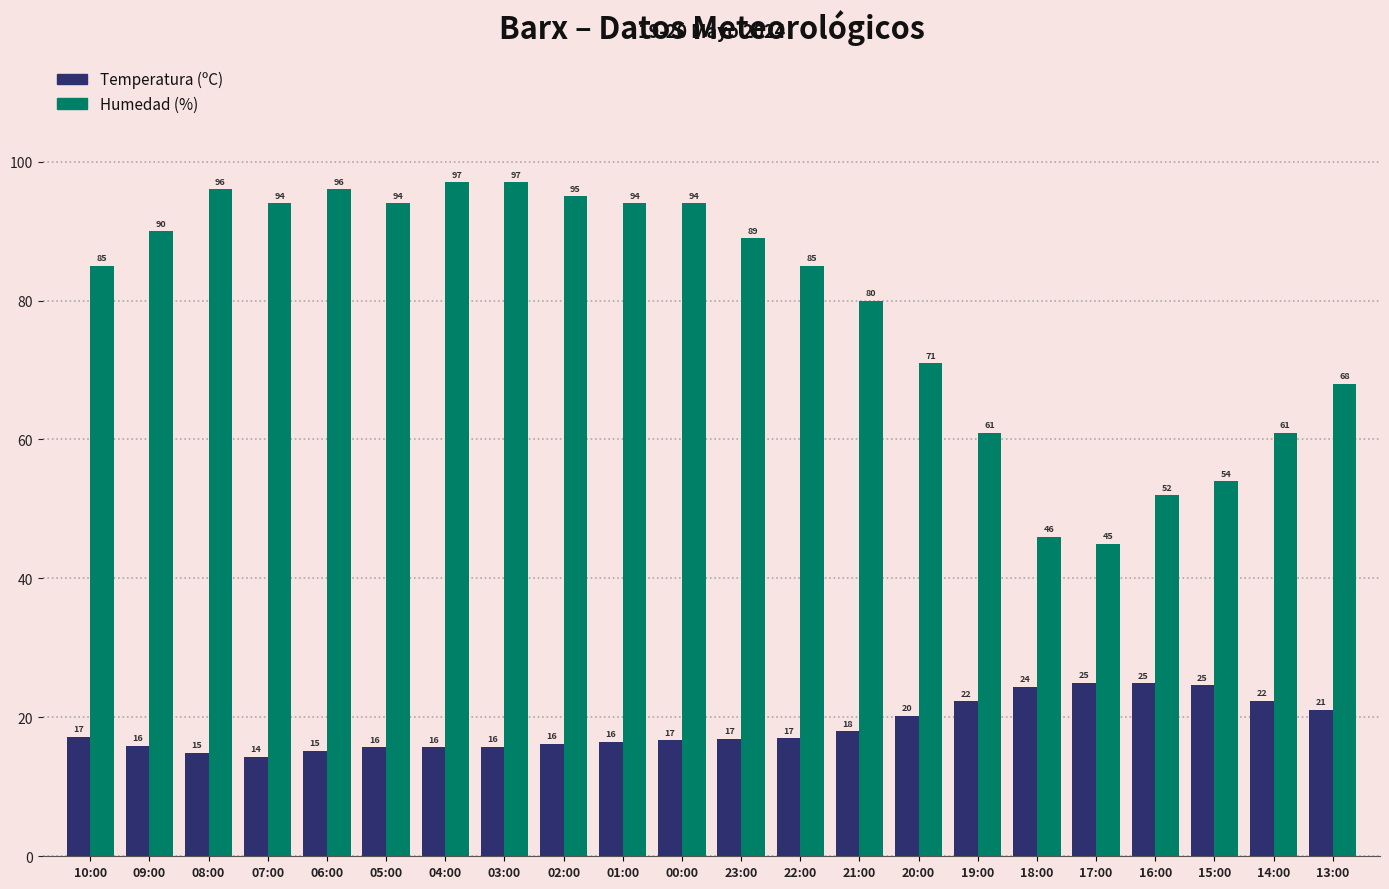

Between 07:00 and 14:00, which series saw the biggest shift?

Humedad (%)